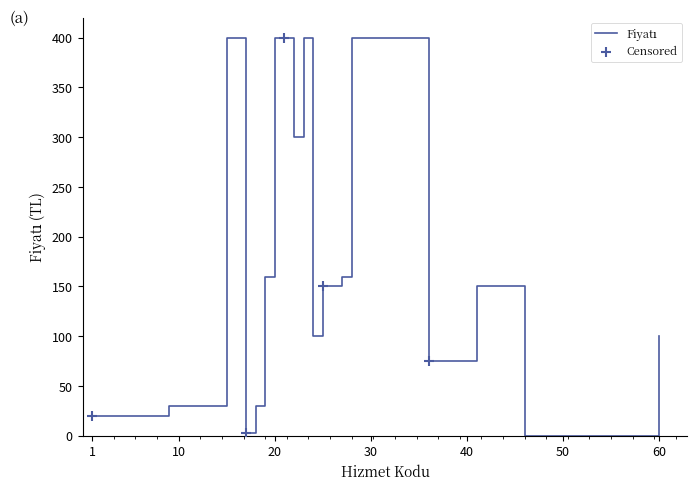

What is the maximum value shown in the chart?

400